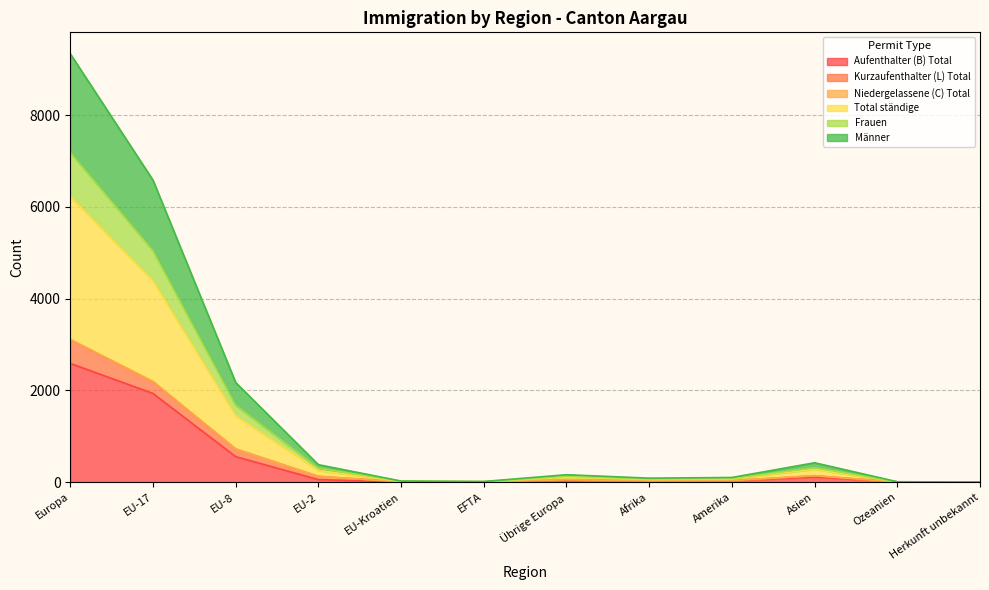

What is the minimum value shown in the chart?

1